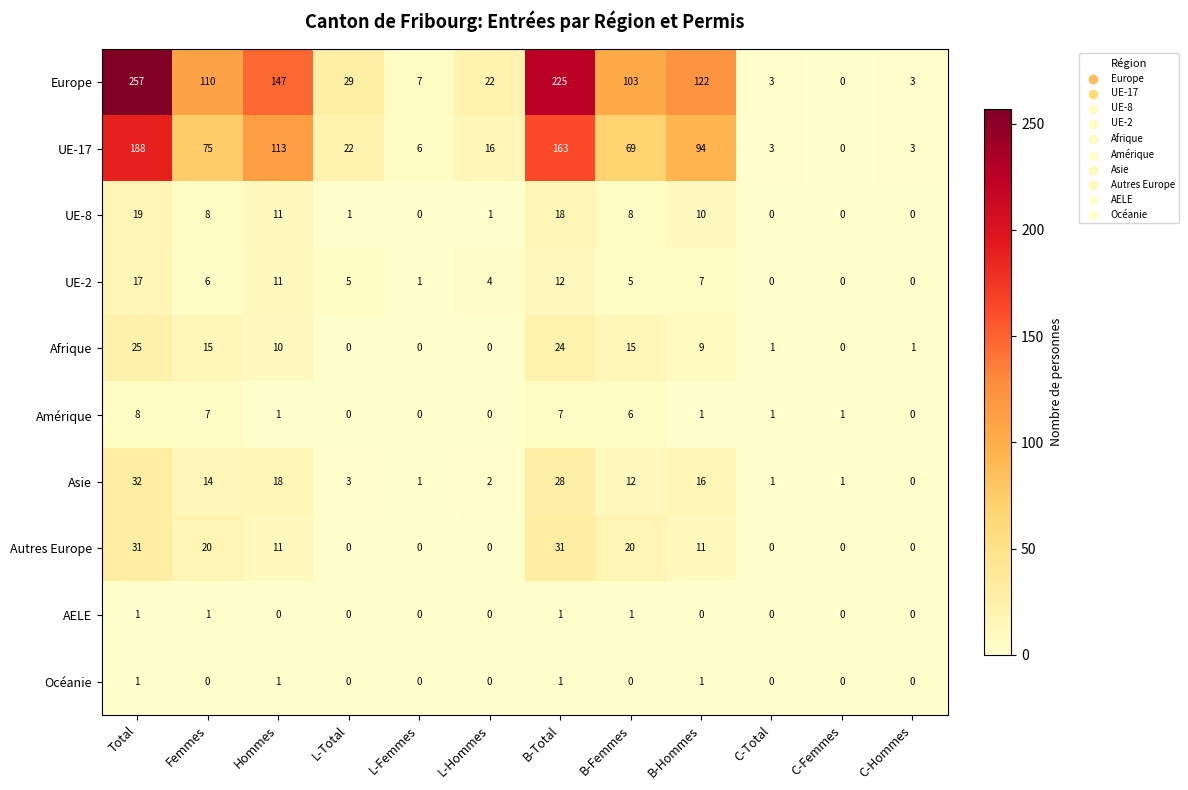

Which series has the largest total across all categories?

Europe